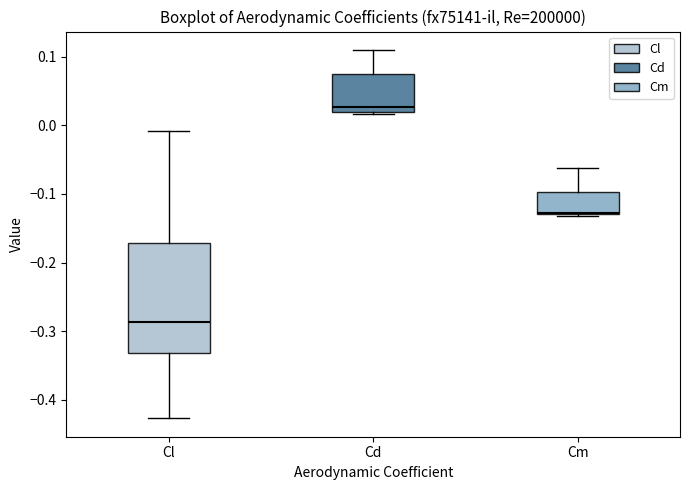

Which box has the lowest median line?

Cl